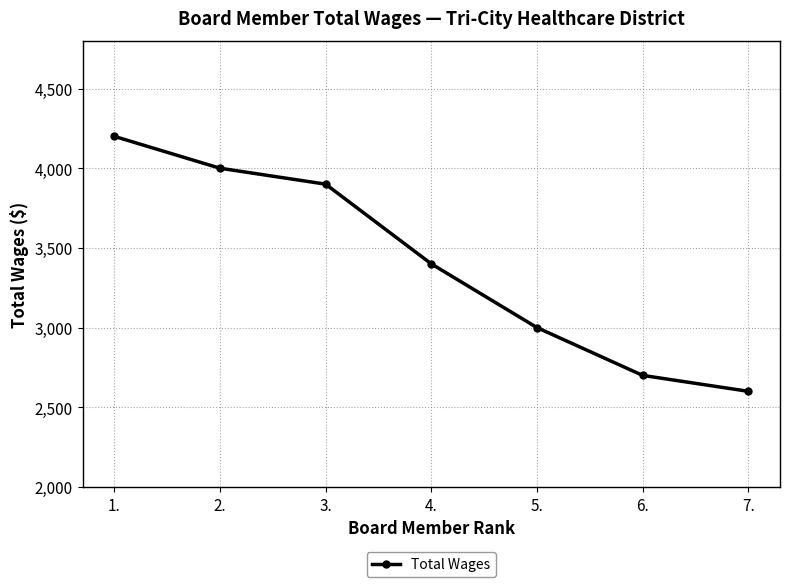

Reading right to left, what are all the values shown in this chart?

2600	2700	3000	3400	3900	4000	4200